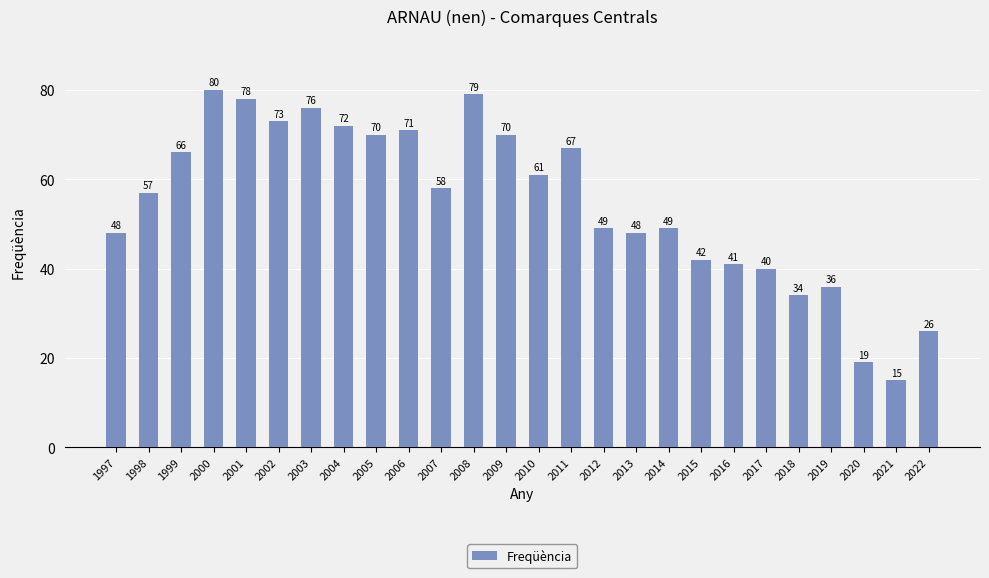

How many distinct data groups are displayed?

1